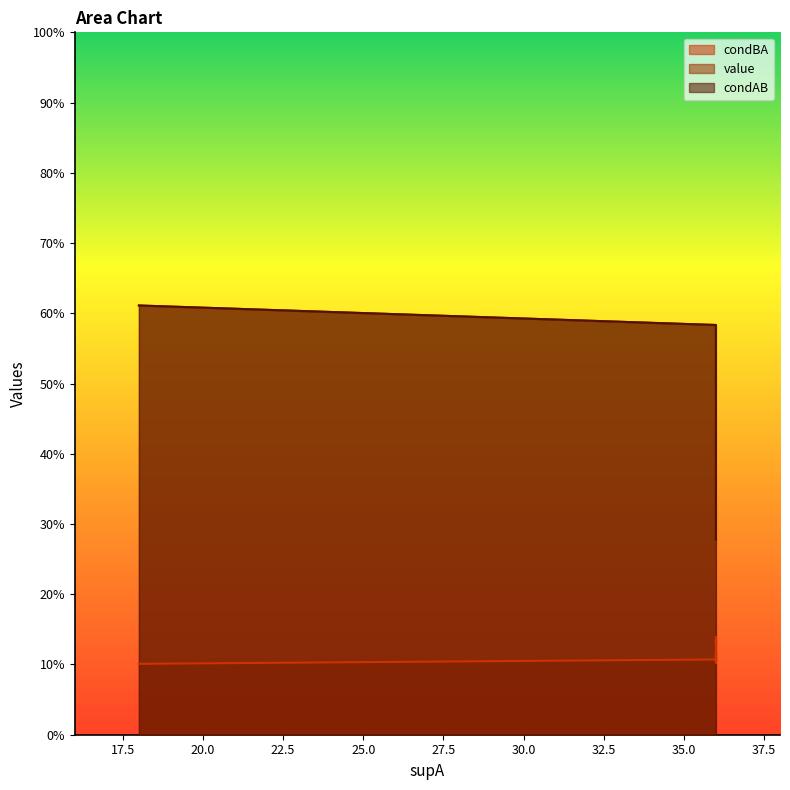

Which series has the largest total across all categories?

value